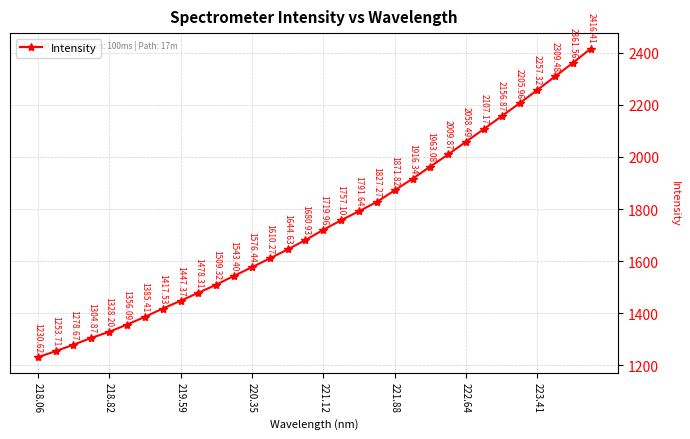

How many lines are shown in the chart?

1